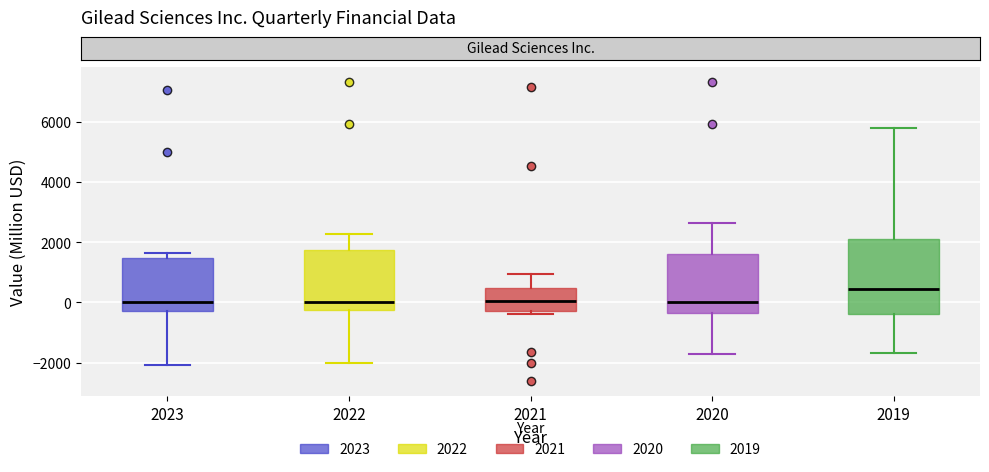

Reading left to right, read every box against the y-axis: the position of its median line, the range the box covers, and the ends of its whiskers. The values are not printed on the chart, so give them approximately, as read against the axis.

2023: median 0, box -200 to 1400, whiskers -2000 to 1600
2022: median 0, box -200 to 1800, whiskers -2000 to 2200
2021: median 0, box -200 to 400, whiskers -400 to 1000
2020: median 0, box -400 to 1600, whiskers -1800 to 2600
2019: median 400, box -400 to 2000, whiskers -1600 to 5800